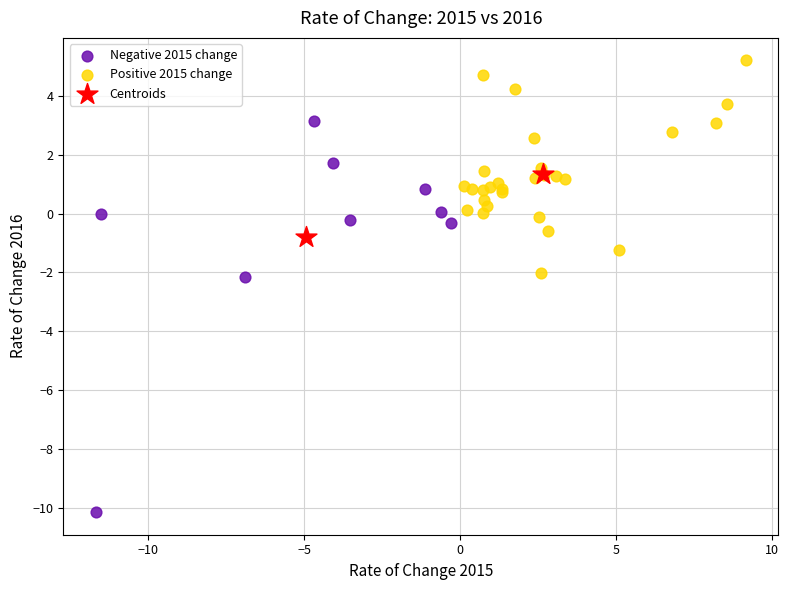

What are all the series names shown in the legend?

Negative 2015 change, Positive 2015 change, Centroids